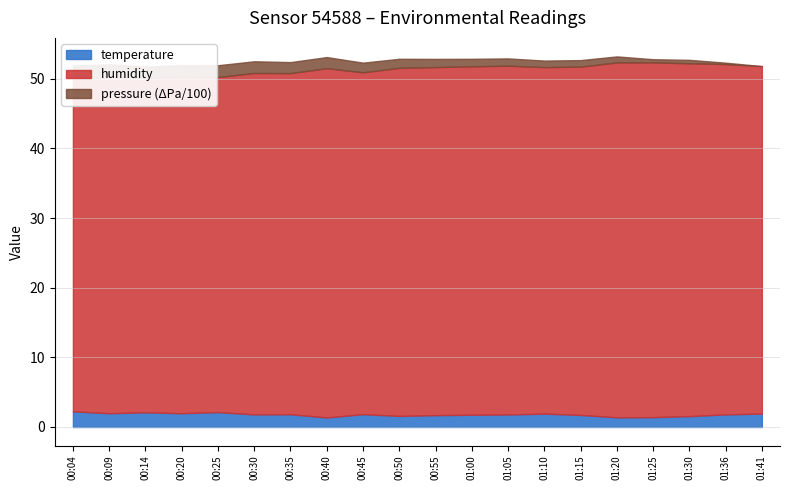

What is the highest value of the pressure series?

103297.1